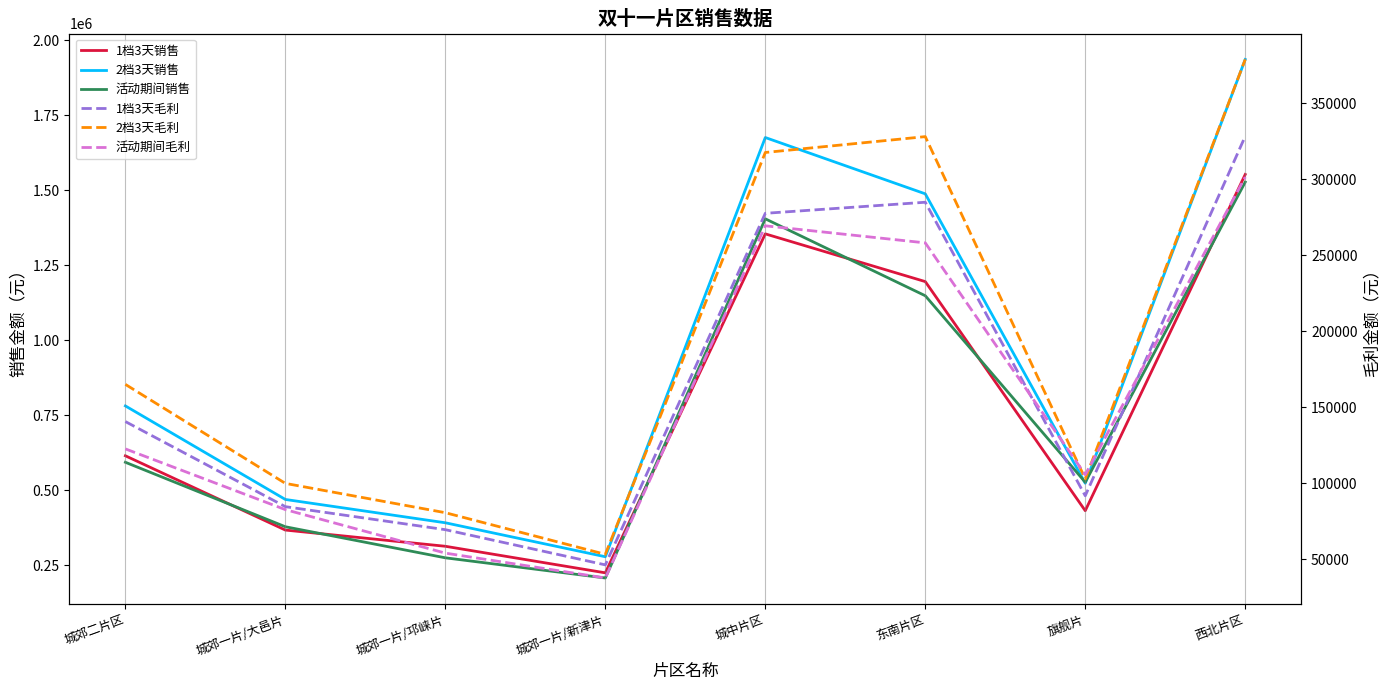

Where is the first local maximum for 活动期间毛利?

城中片区